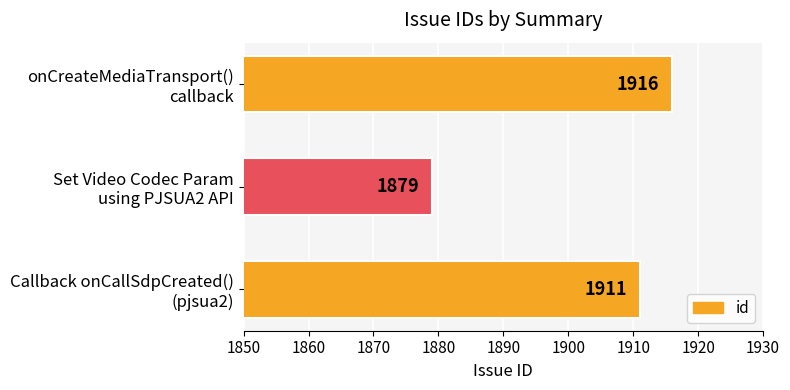

What is the average value?

1902